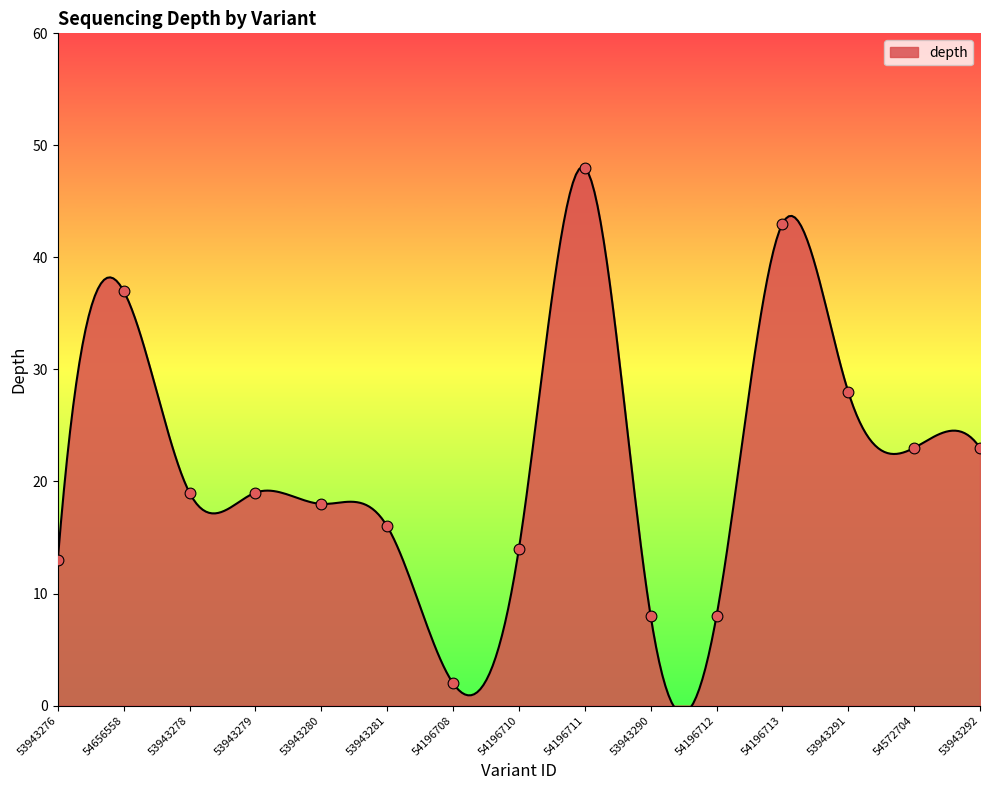

What is the change in value from 53943290 to 54572704?

+15